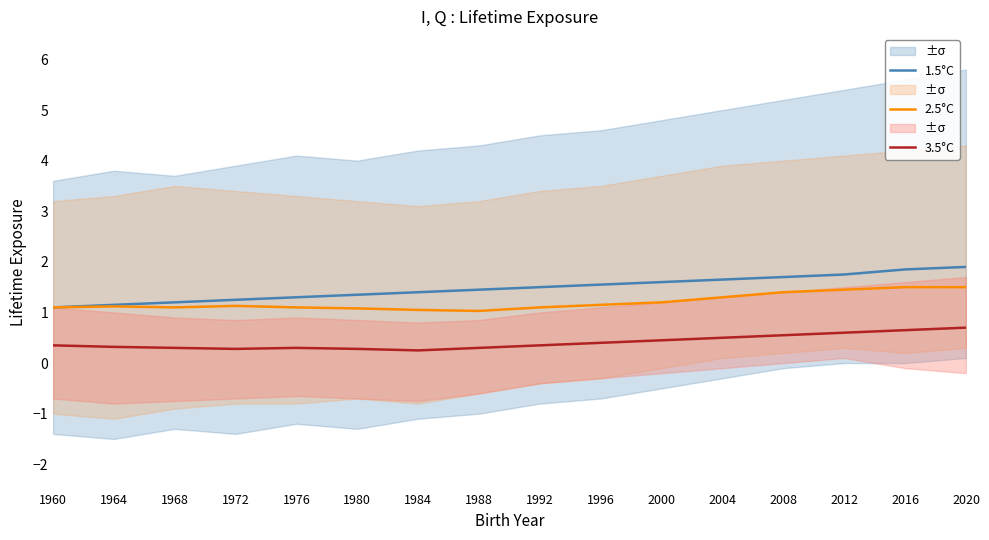

Which series has the largest range (max minus min)?

1.5°C